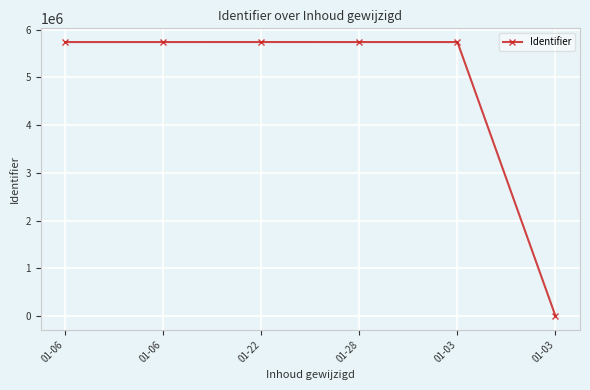

How many lines are shown in the chart?

1